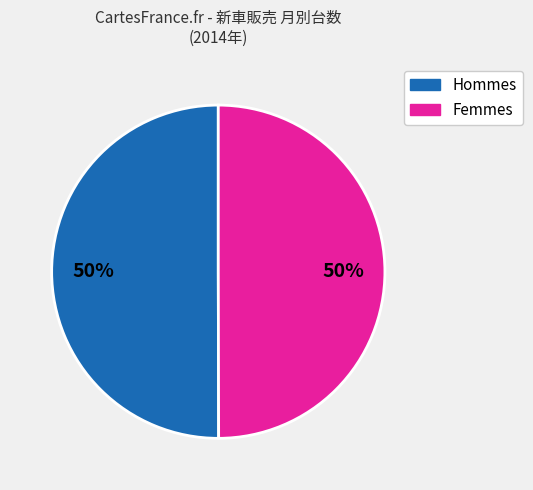

To the nearest percent, what is the average slice percentage?

50%